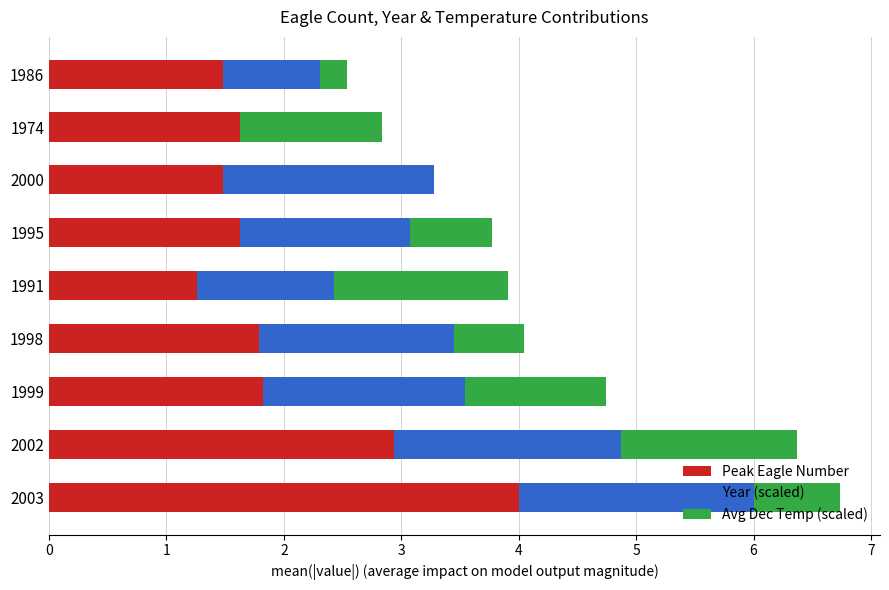

What is the sum of all Peak Eagle Number values?

18.0